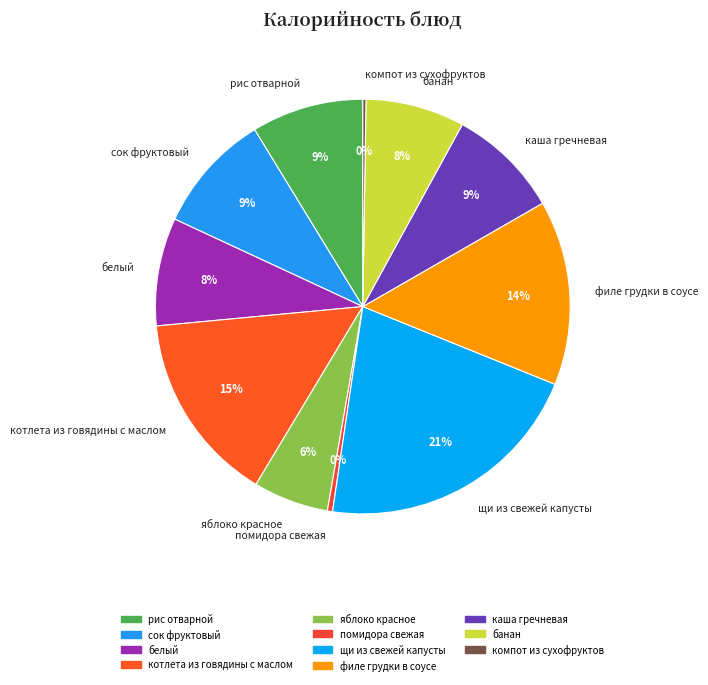

Is there any slice that represents more than half of the pie?

No